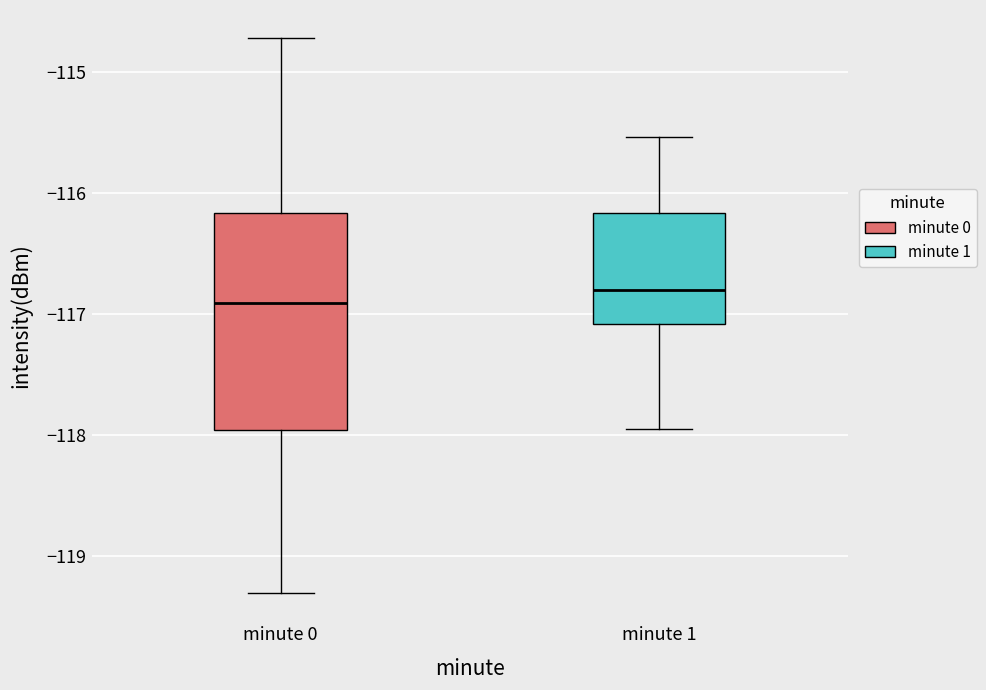

Which box has the lowest median line?

minute 0